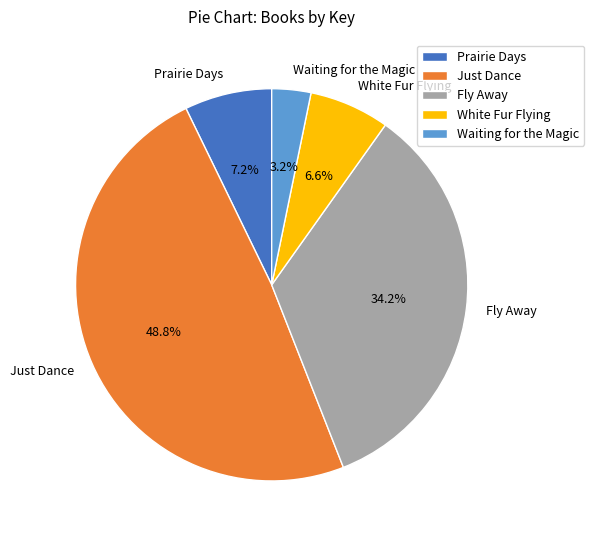

What is the total percentage of White Fur Flying and Prairie Days?

13.8%